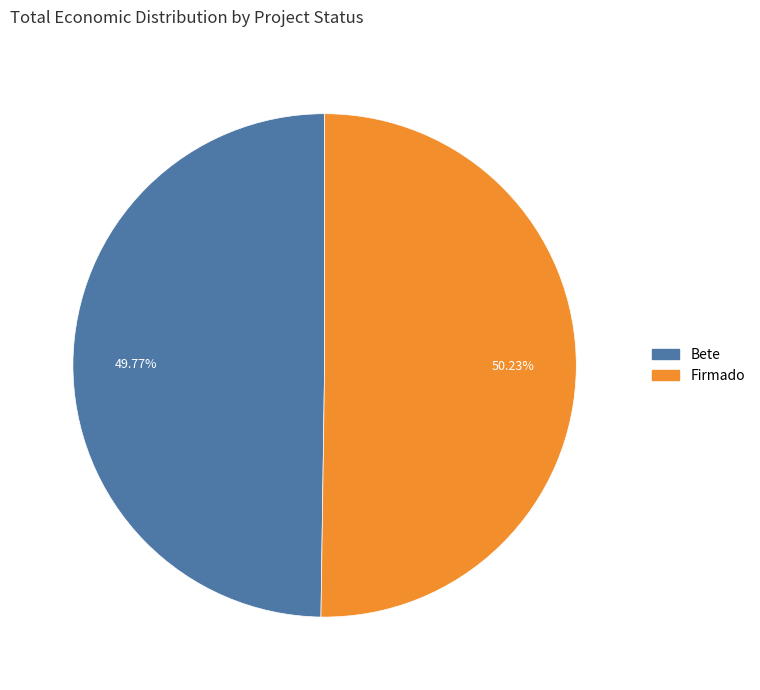

Is there a majority slice in this chart?

Yes